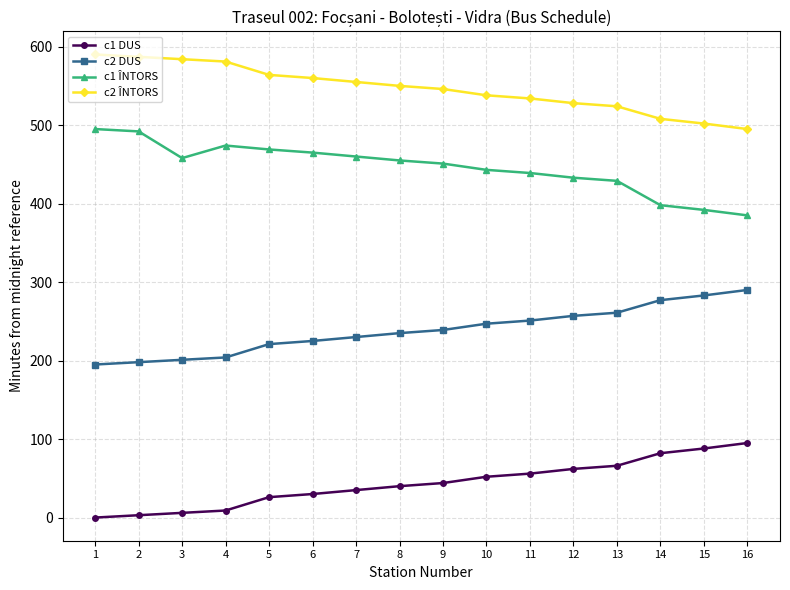

Rank the series by their average value, from lowest to highest.

c1 DUS, c2 DUS, c1 ÎNTORS, c2 ÎNTORS